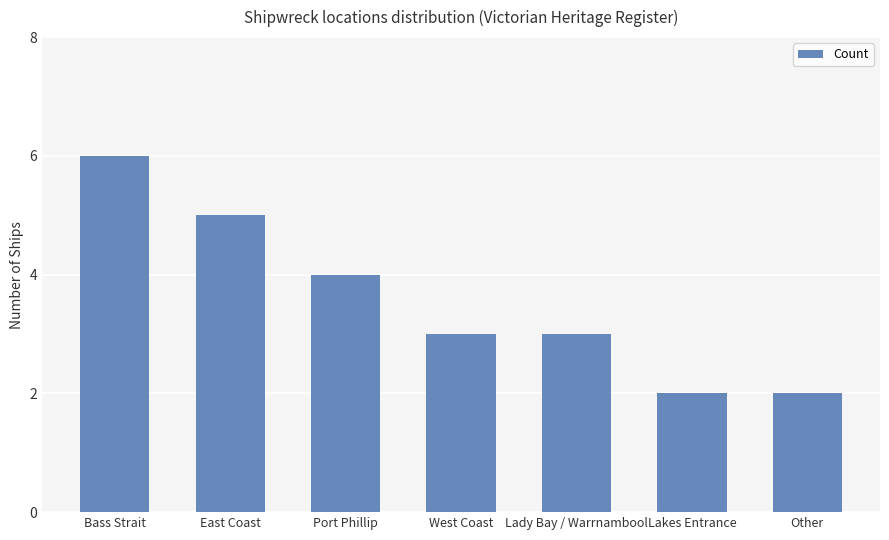

The value at Other is 2. True or false?

True